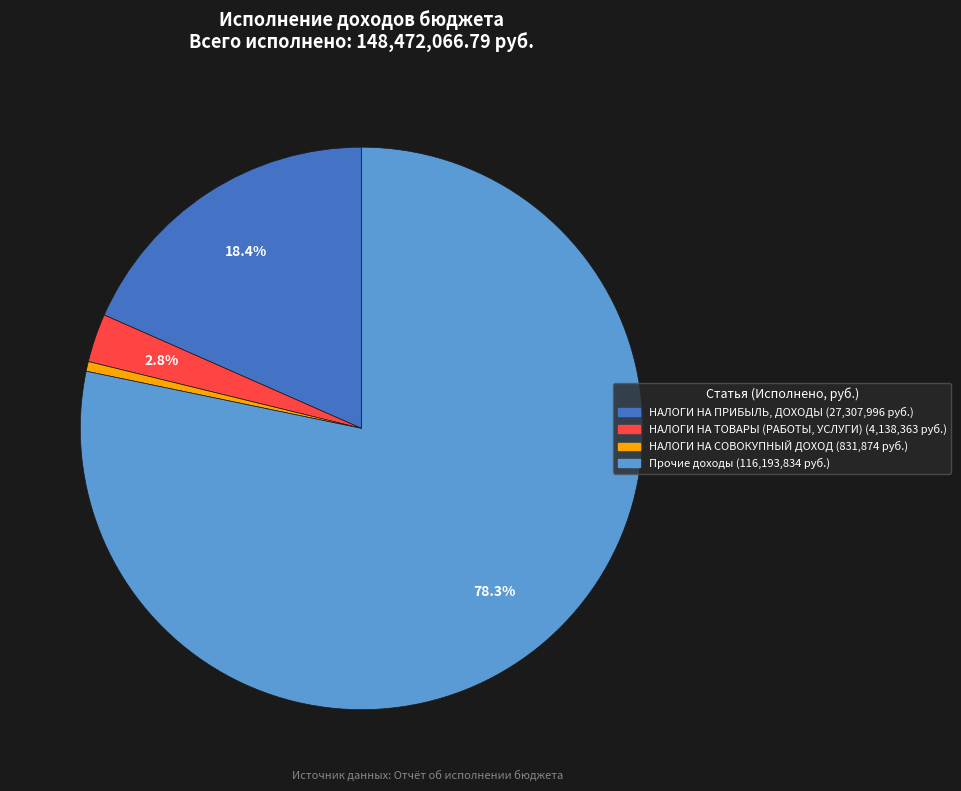

How many segments does this pie chart have?

4